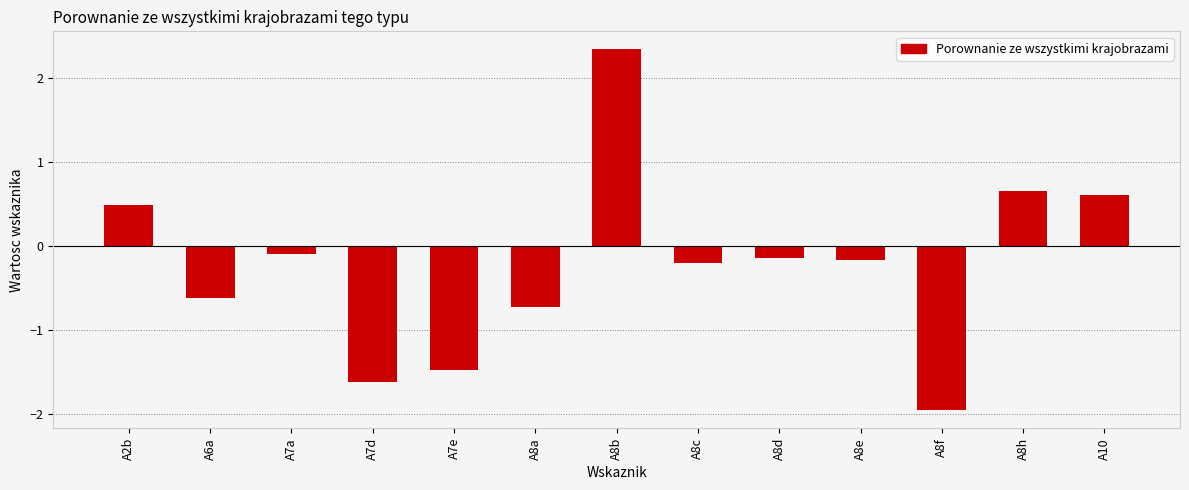

The chart shows a value of -2.0 at A8f. True or false?

True